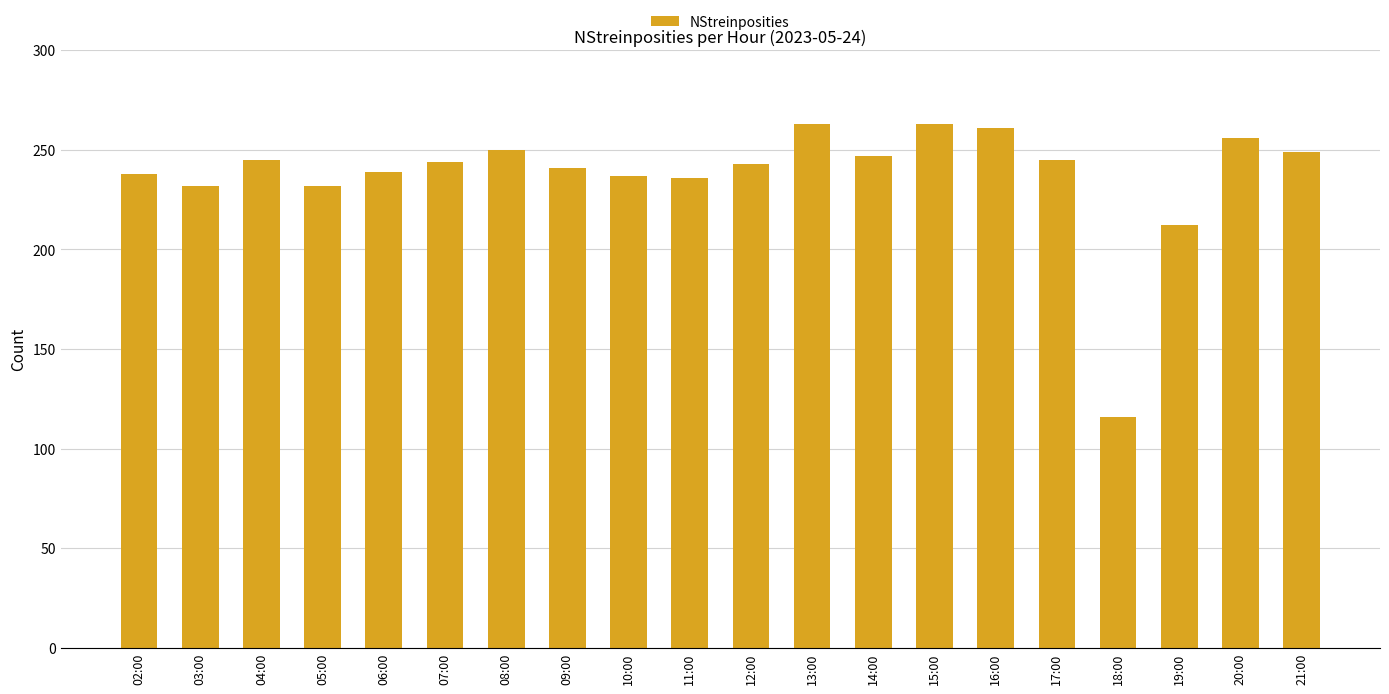

What is the maximum value shown in the chart?

263